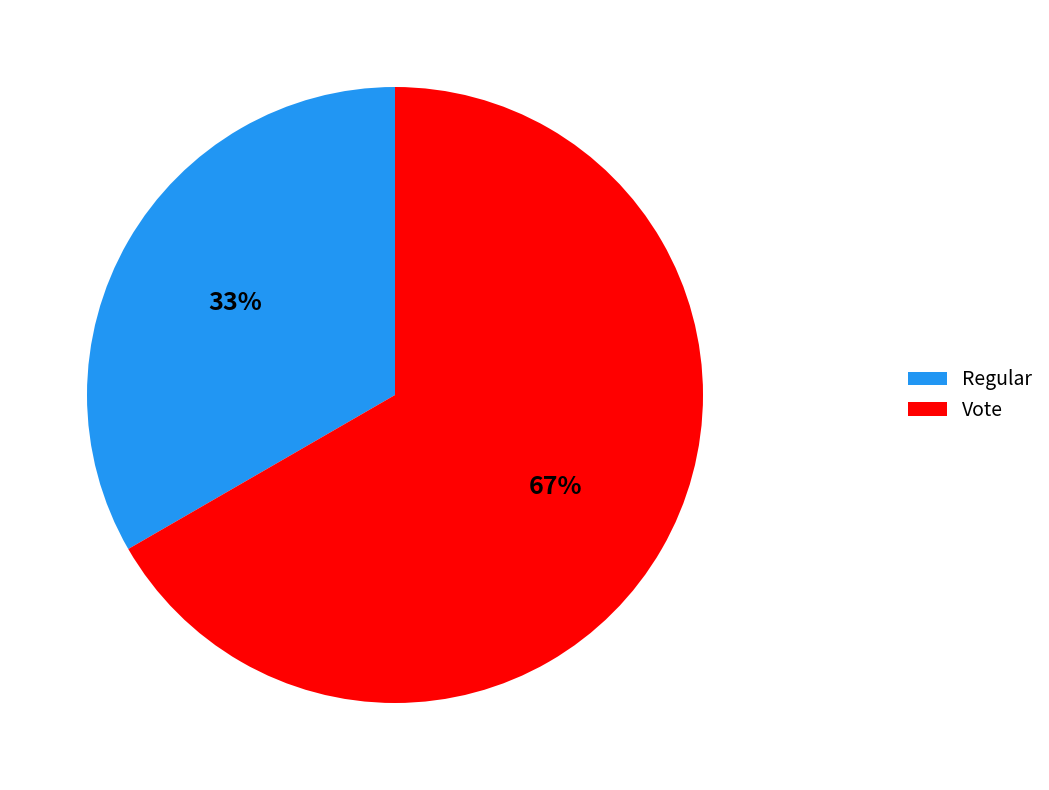

To the nearest percent, what percentage of the pie is Vote?

67%